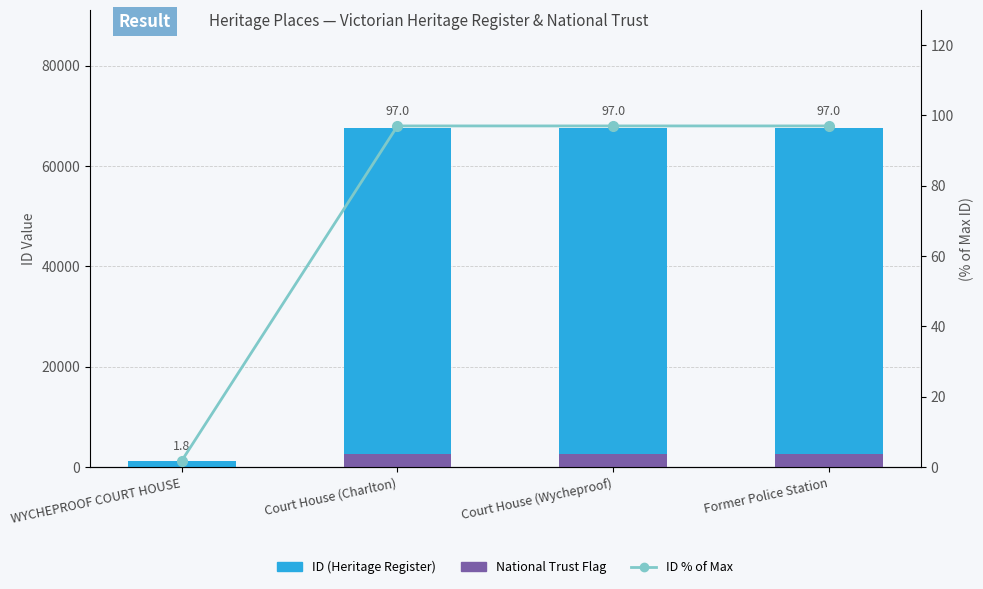

Reading right to left, transcribe all the data shown in this chart.

ID (Heritage Register): 67510.0	67509.0	67505.0	1241.0
National Trust Flag: 2700.4	2700.4	2700.2	49.6
ID % of Max: 97.0	97.0	97.0	1.8